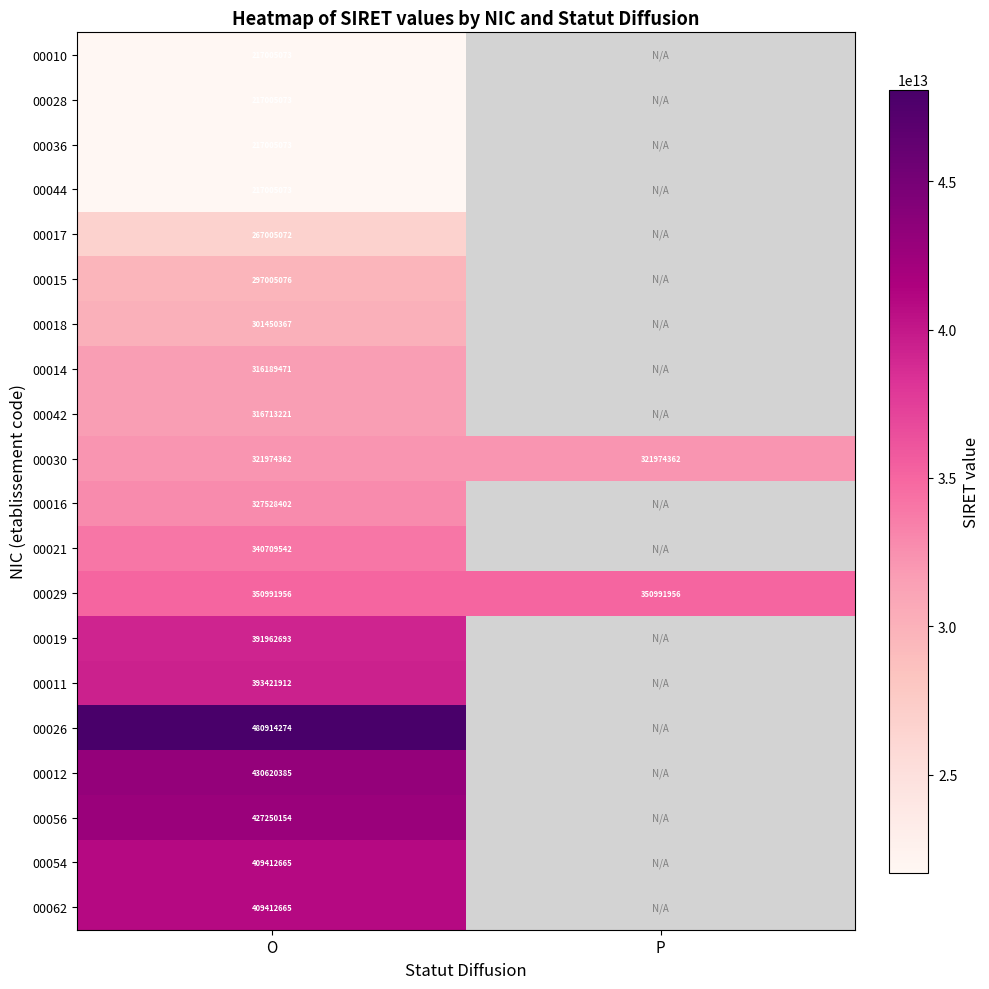

At which category is the sum across all series the highest?

O